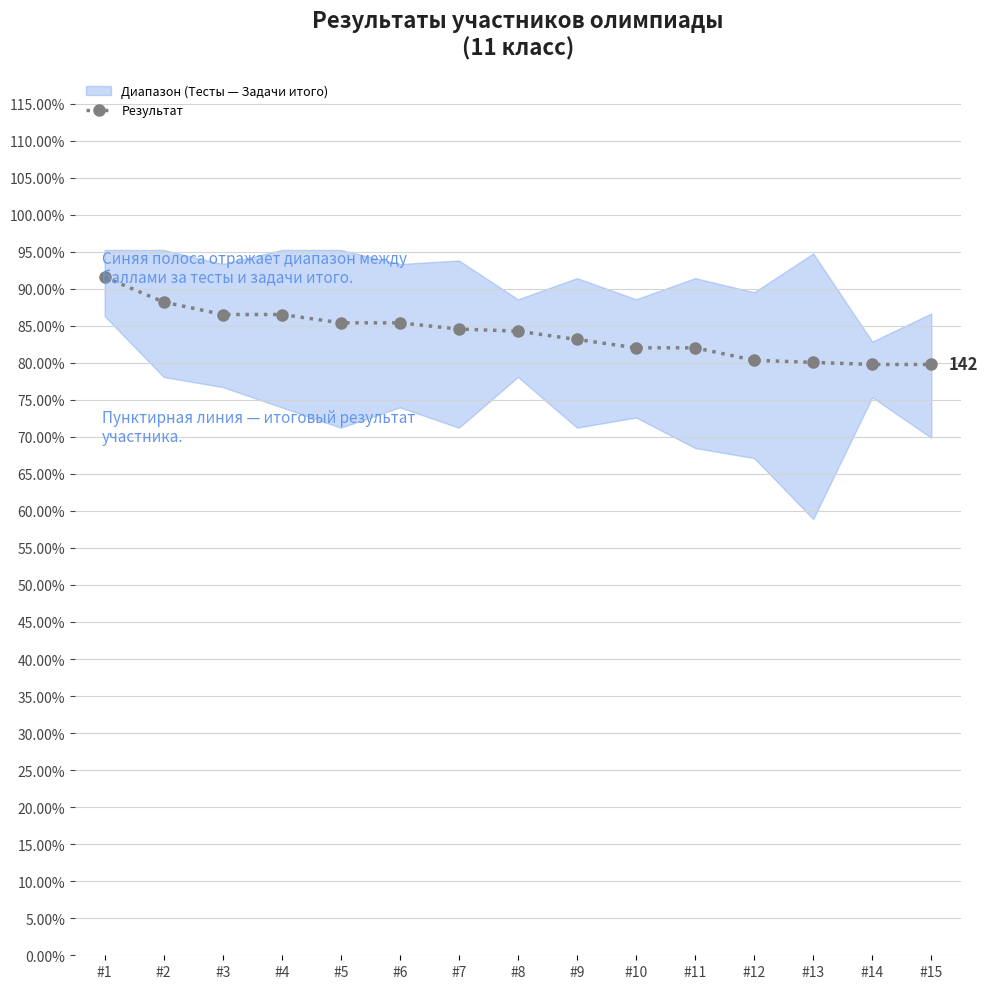

What is the greatest value displayed?

0.9